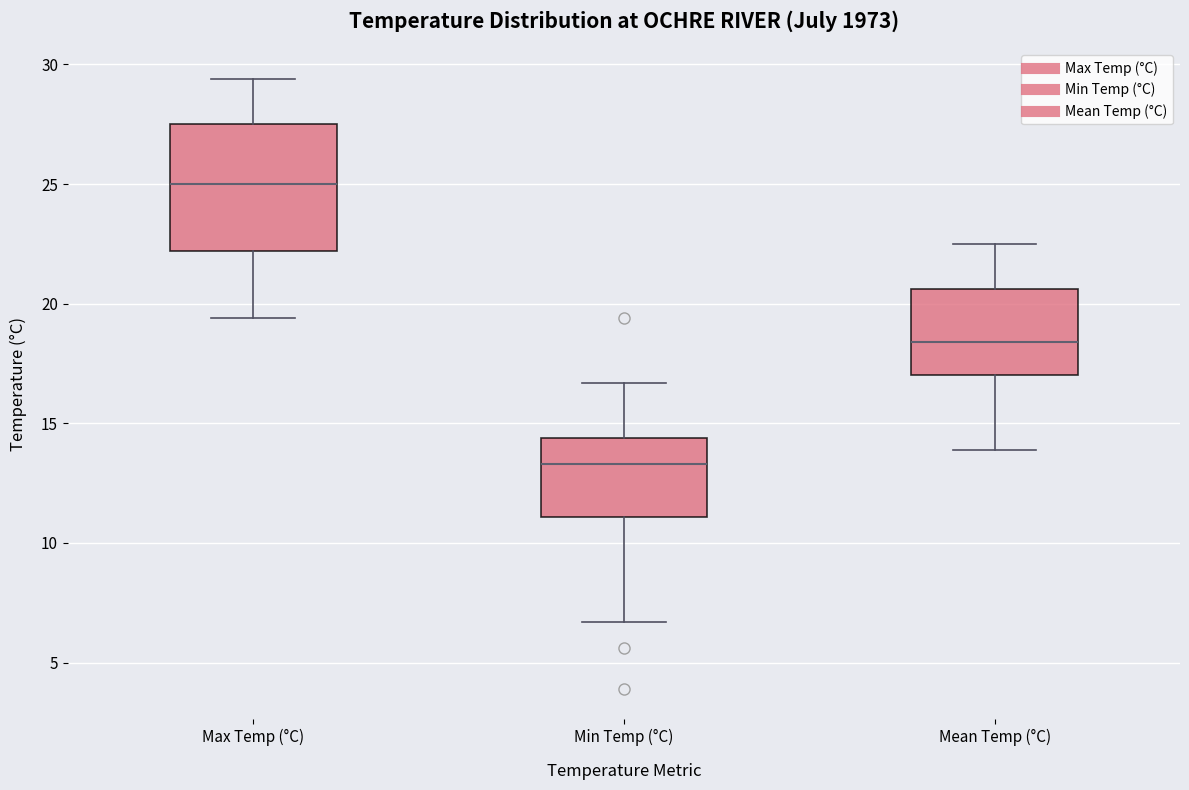

Comparing the boxes themselves (not the whiskers), which one is the tallest?

Max Temp (°C)